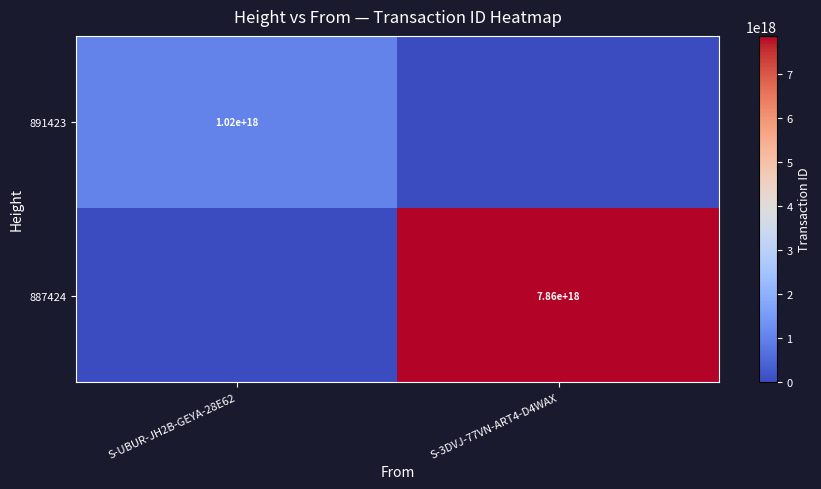

Is the value of 887424 at S-3DVJ-77VN-ART4-D4WAX greater than the value of 891423 at S-UBUR-JH2B-GEYA-28E62?

Yes